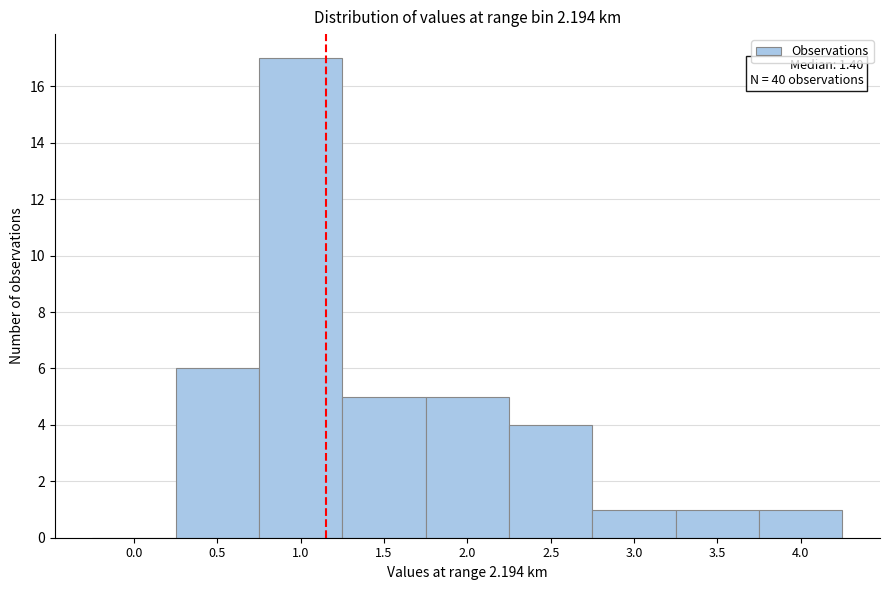

Reading left to right, extract all data points from this chart.

0.0=0	0.5=6	1.0=17	1.5=5	2.0=5	2.5=4	3.0=1	3.5=1	4.0=1